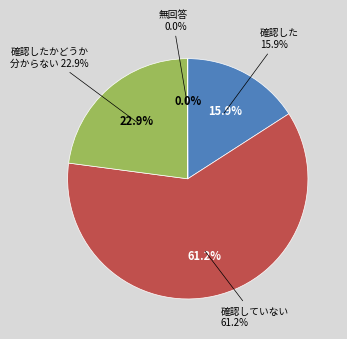

The 1004 slice represents 1% of the pie. True or false?

False